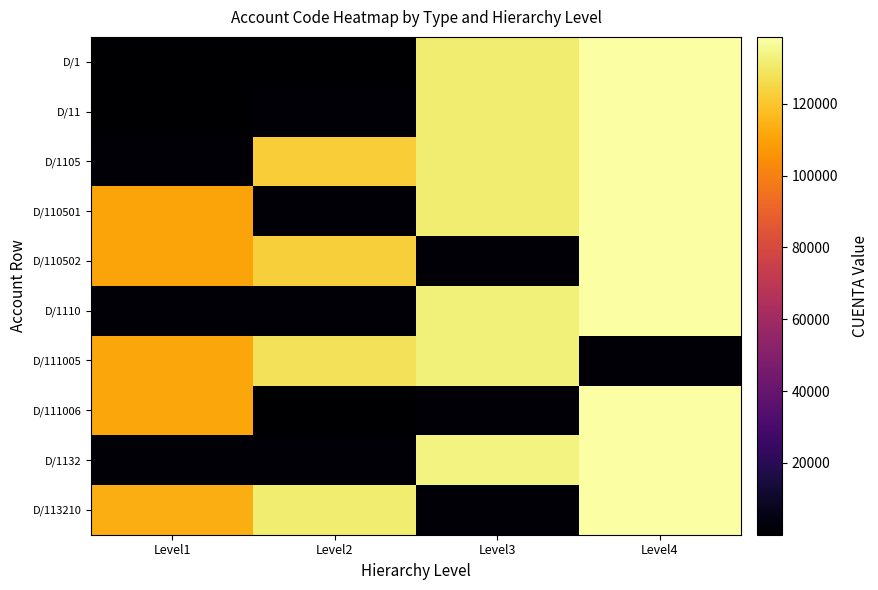

At how many categories does at least one series exceed 64687?

4